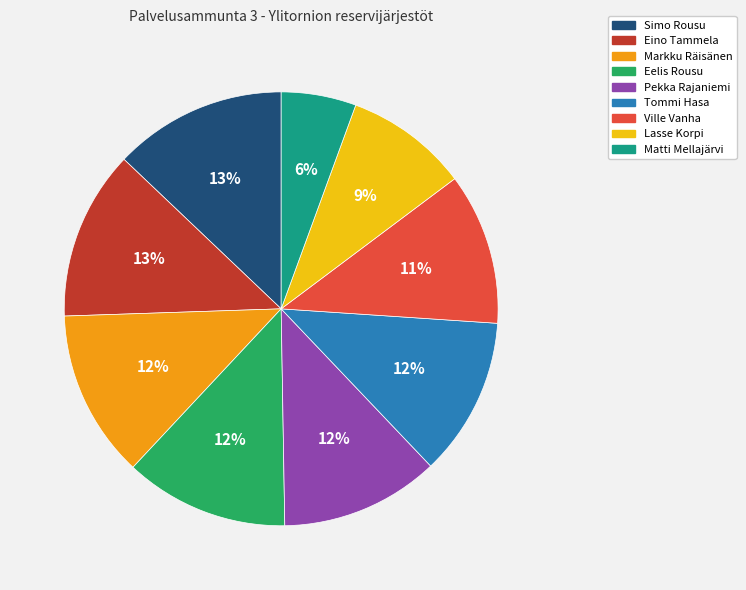

To the nearest percent, what is the combined percentage of Eelis Rousu and Matti Mellajärvi?

18%